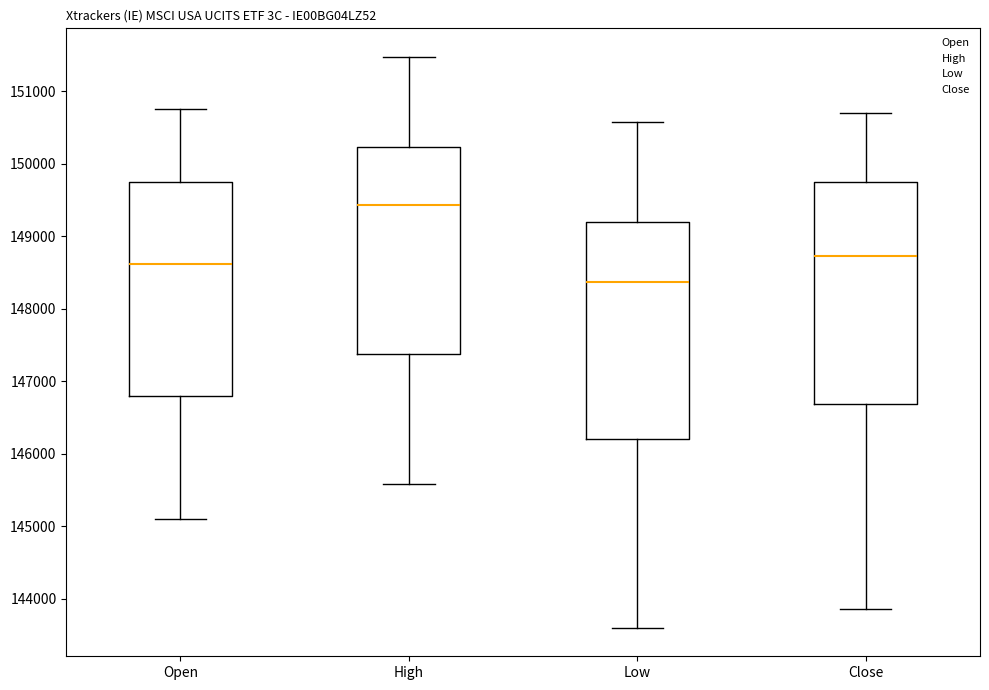

Which box's median line is the highest?

High